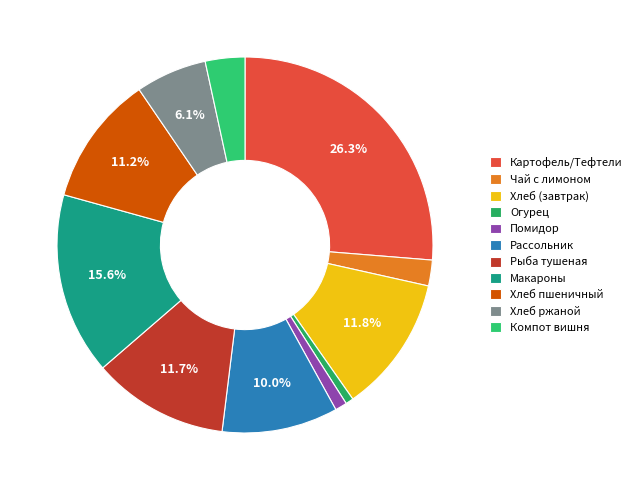

How many segments does this pie chart have?

11